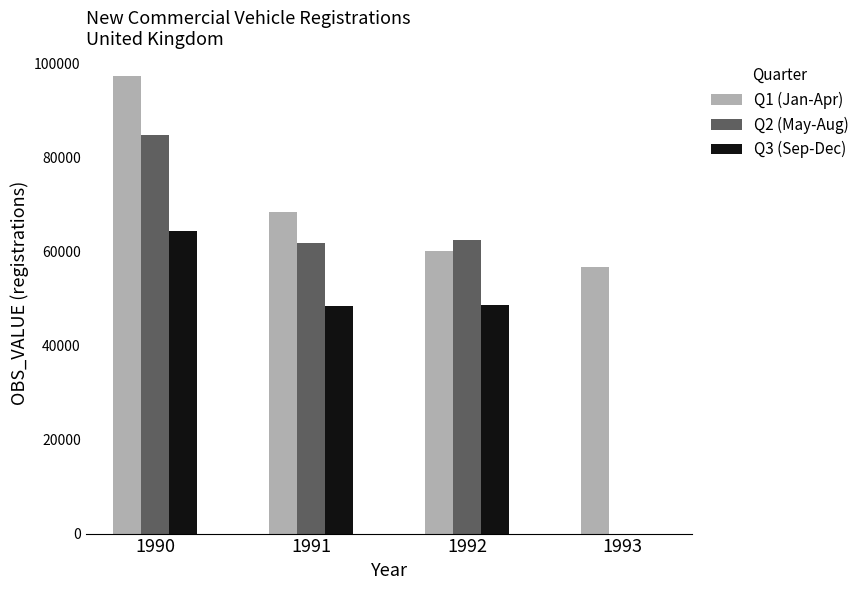

At which category is the sum across all series the highest?

1990